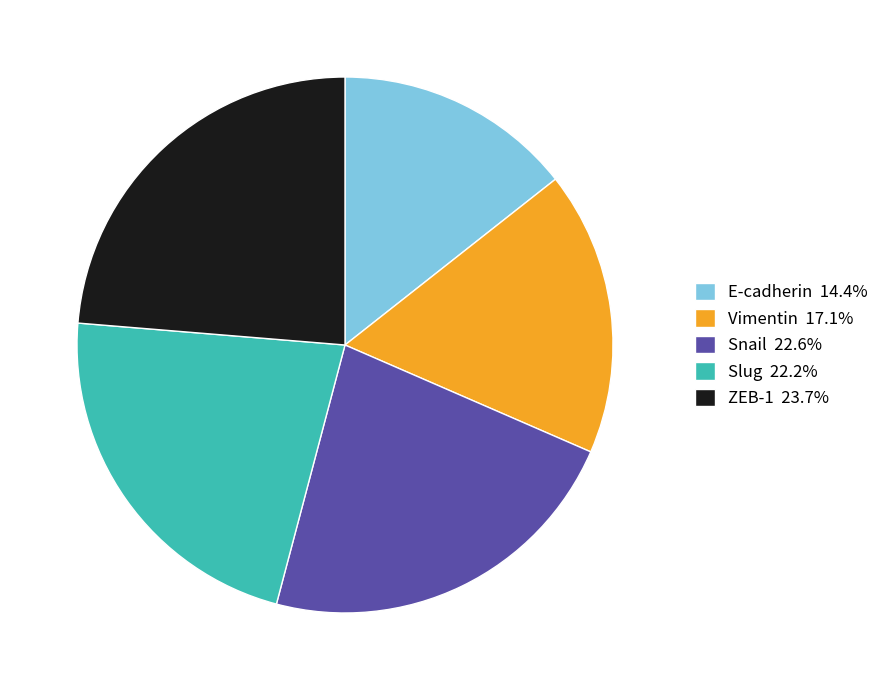

What is the smallest slice in the pie chart?

E-cadherin